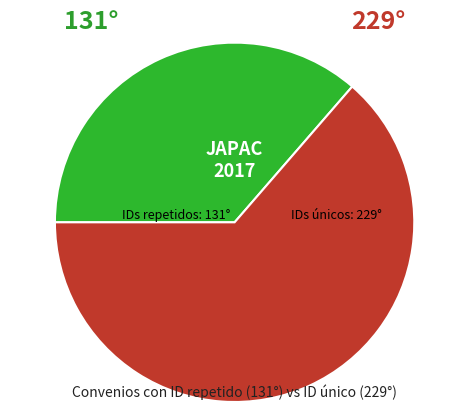

Does any single category account for the majority?

Yes